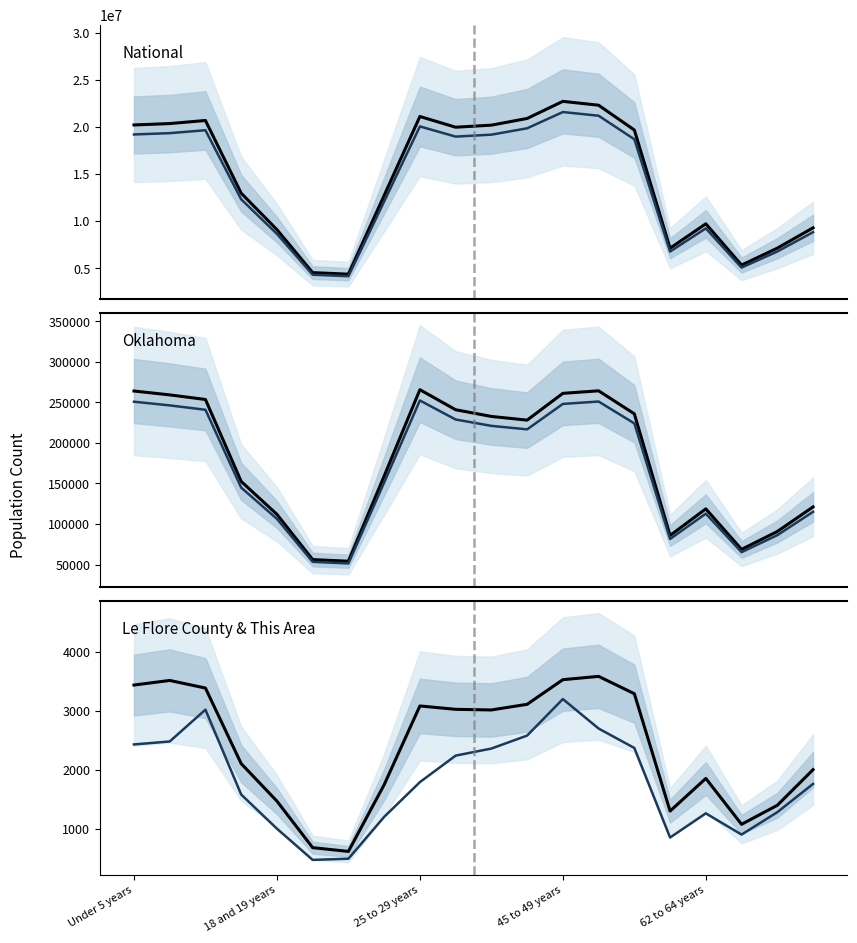

What is the total value across all series at 19?

9403003